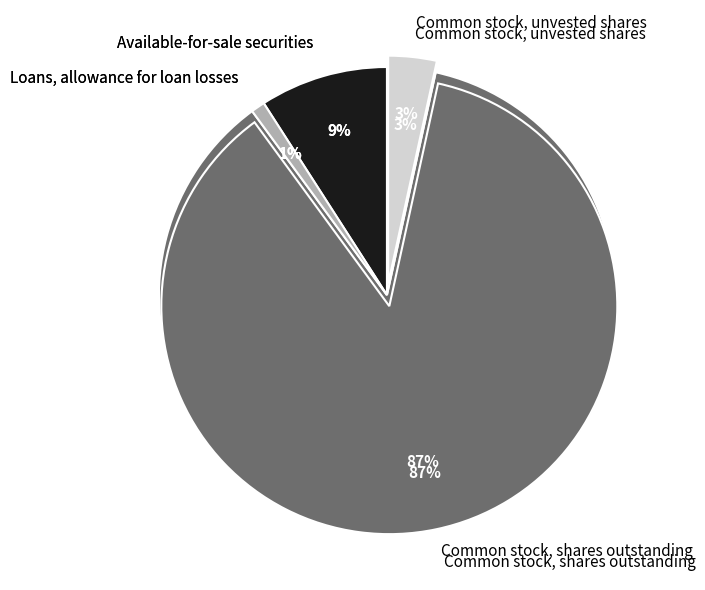

To the nearest percent, what is the difference between the largest and smallest slice percentages?

86%